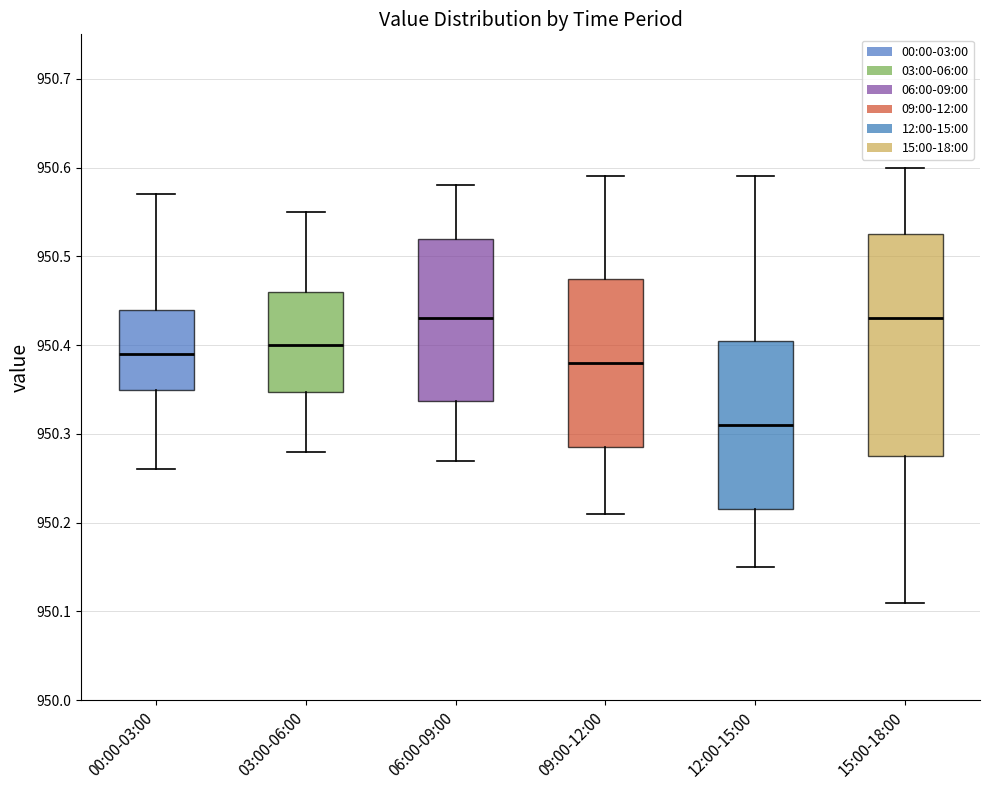

Where does the lower whisker of the box for 12:00-15:00 end on the y-axis? The values are not printed on the chart, so give them approximately, as read against the axis.

950.15